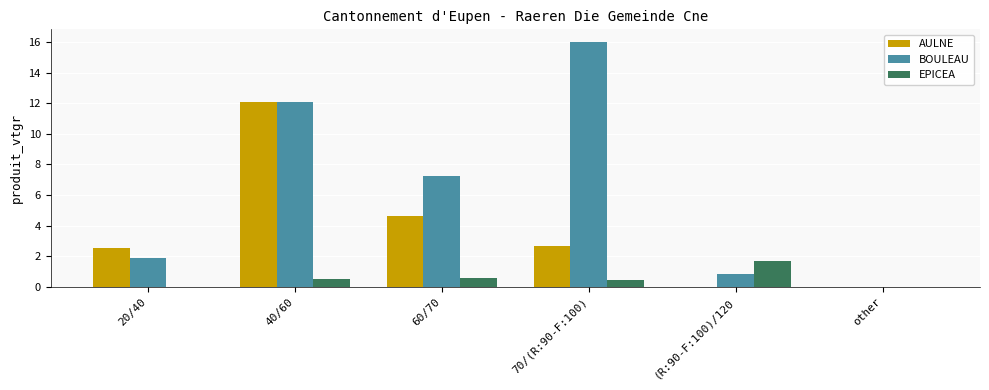

At which category is the sum across all series the highest?

40/60